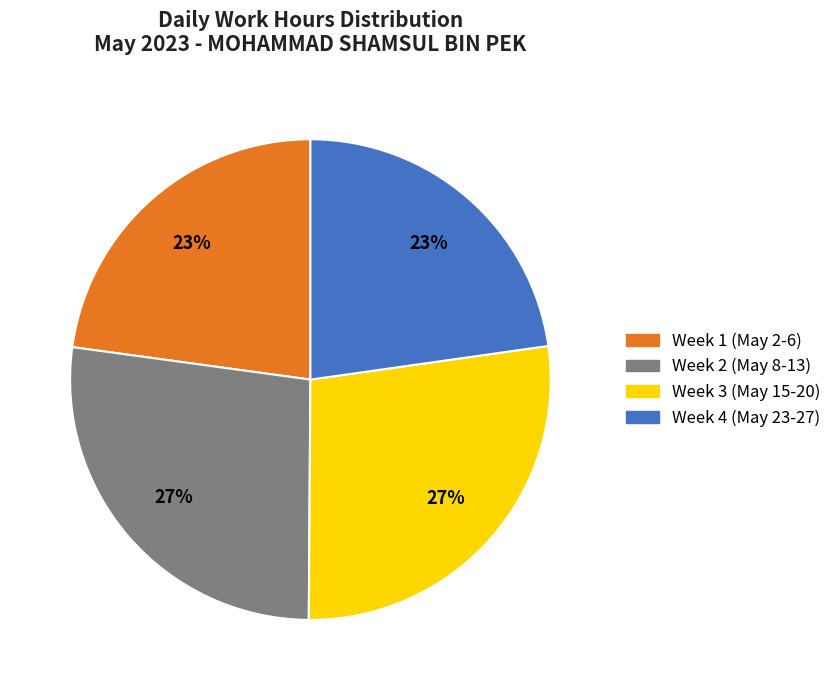

Count the number of slices in the pie.

4